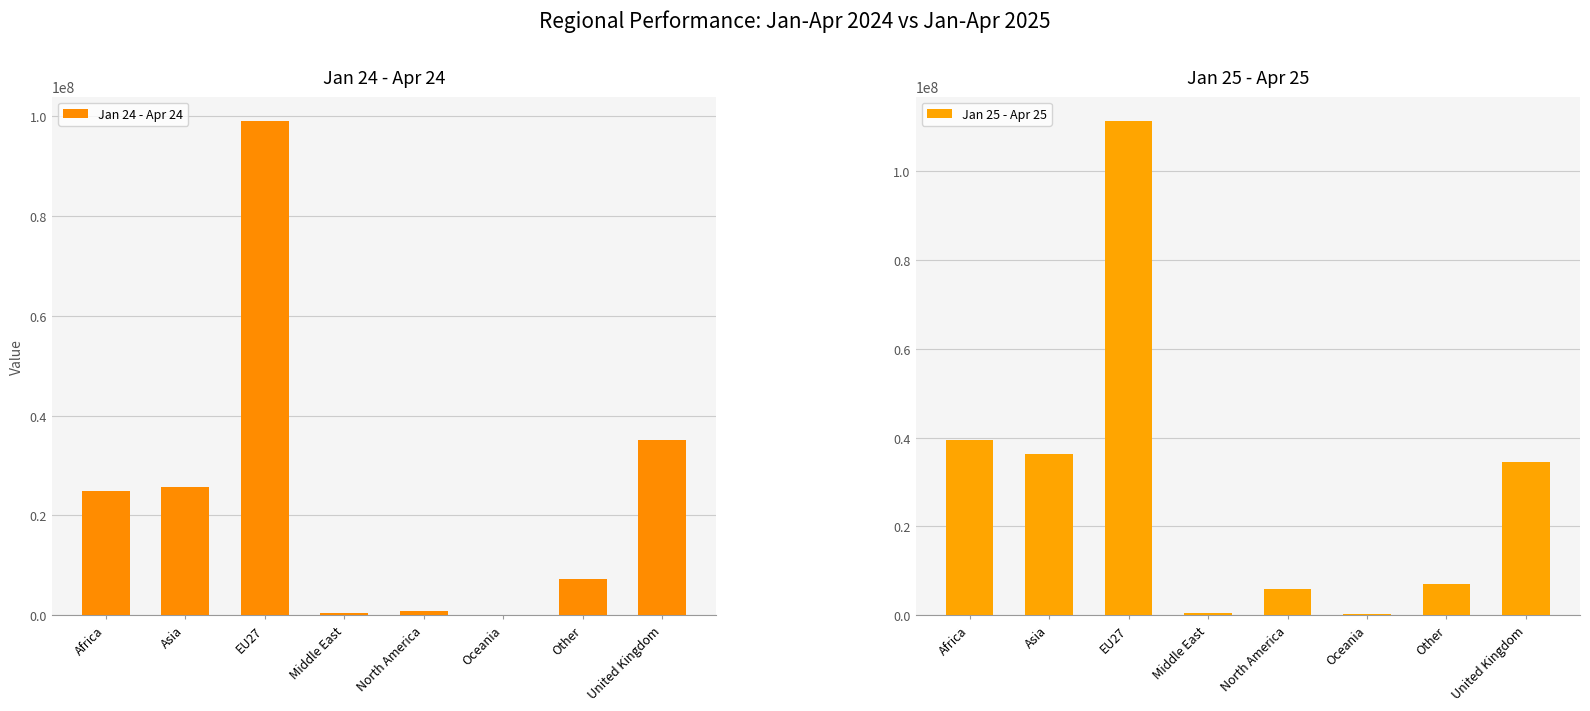

Reading left to right, list all the values displayed in this chart.

Jan 24 - Apr 24: 24952248	25651545	98944302	497051	817050	101540	7328810	35067948
Jan 25 - Apr 25: 39459591	36243939	111149993	517964	5833478	233868	7148785	34382183